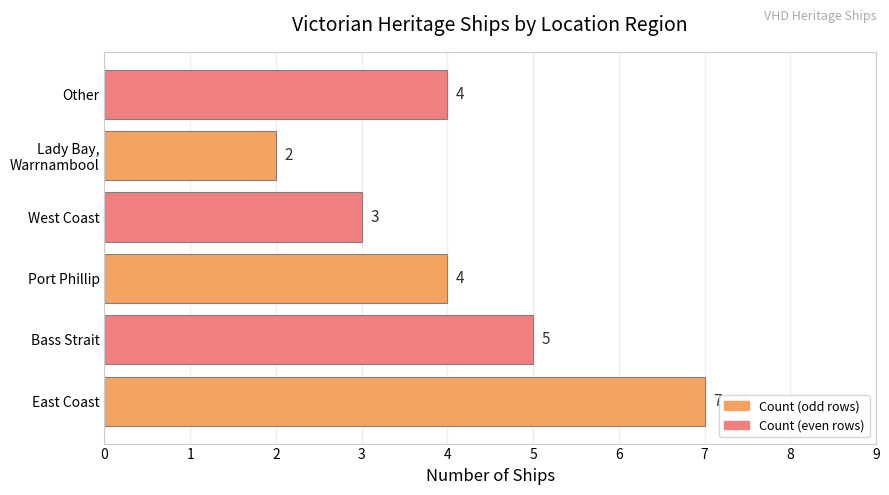

Between Bass Strait and Port Phillip, which is larger?

Bass Strait